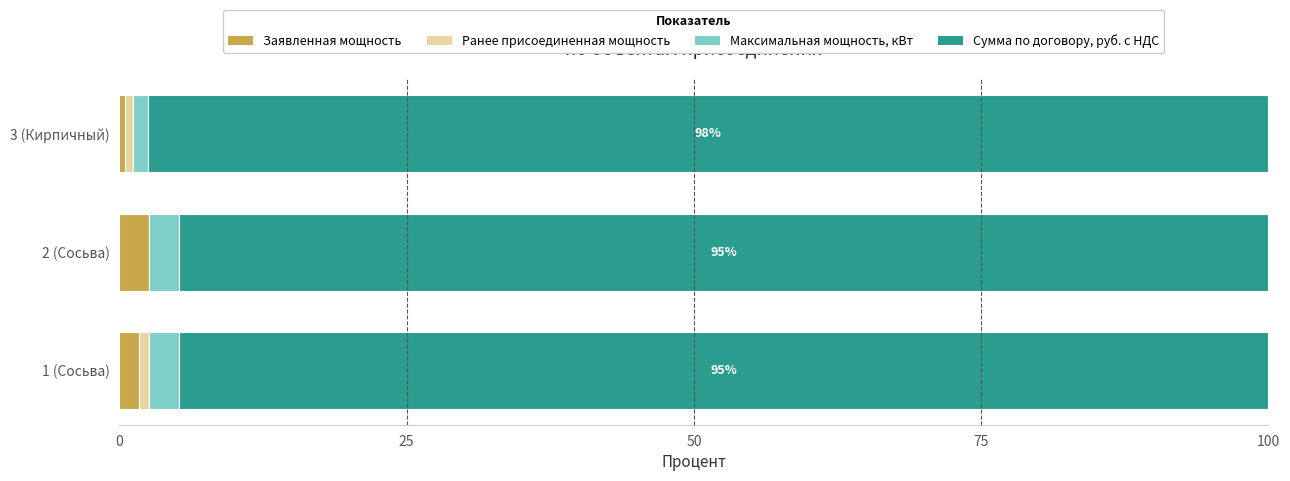

Count the Заявленная мощность values in the range 0 to 2.

2